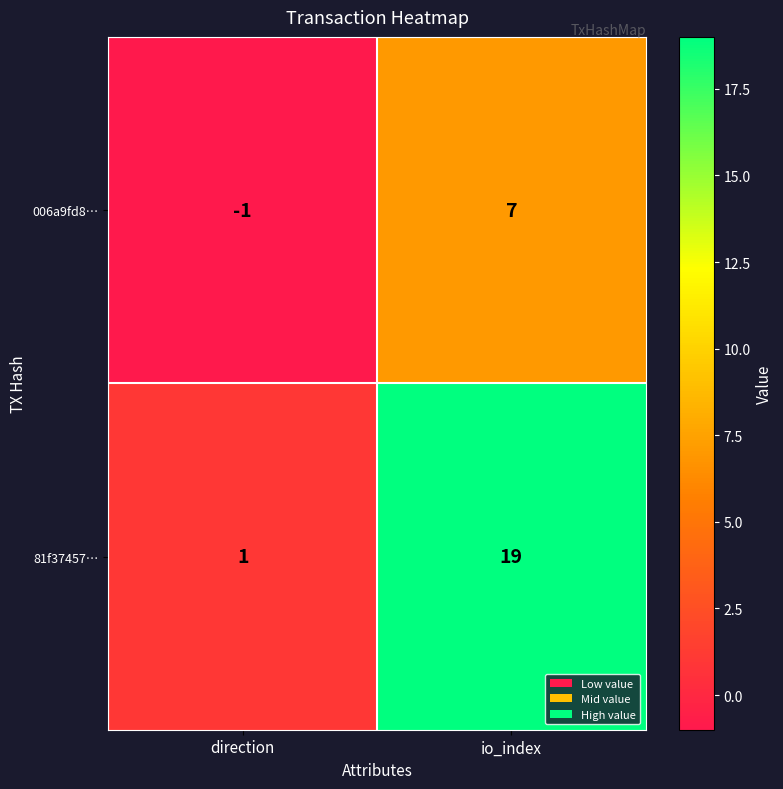

What is the spread (max minus min) of values at direction?

2